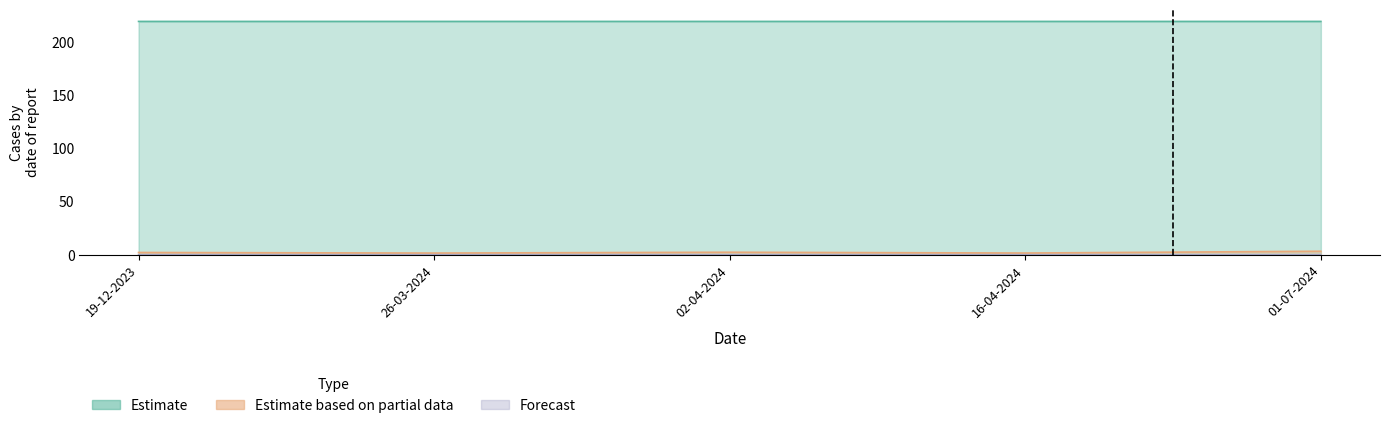

Rank the categories by Estimate value from lowest to highest.

19-12-2023, 01-07-2024, 02-04-2024, 16-04-2024, 26-03-2024